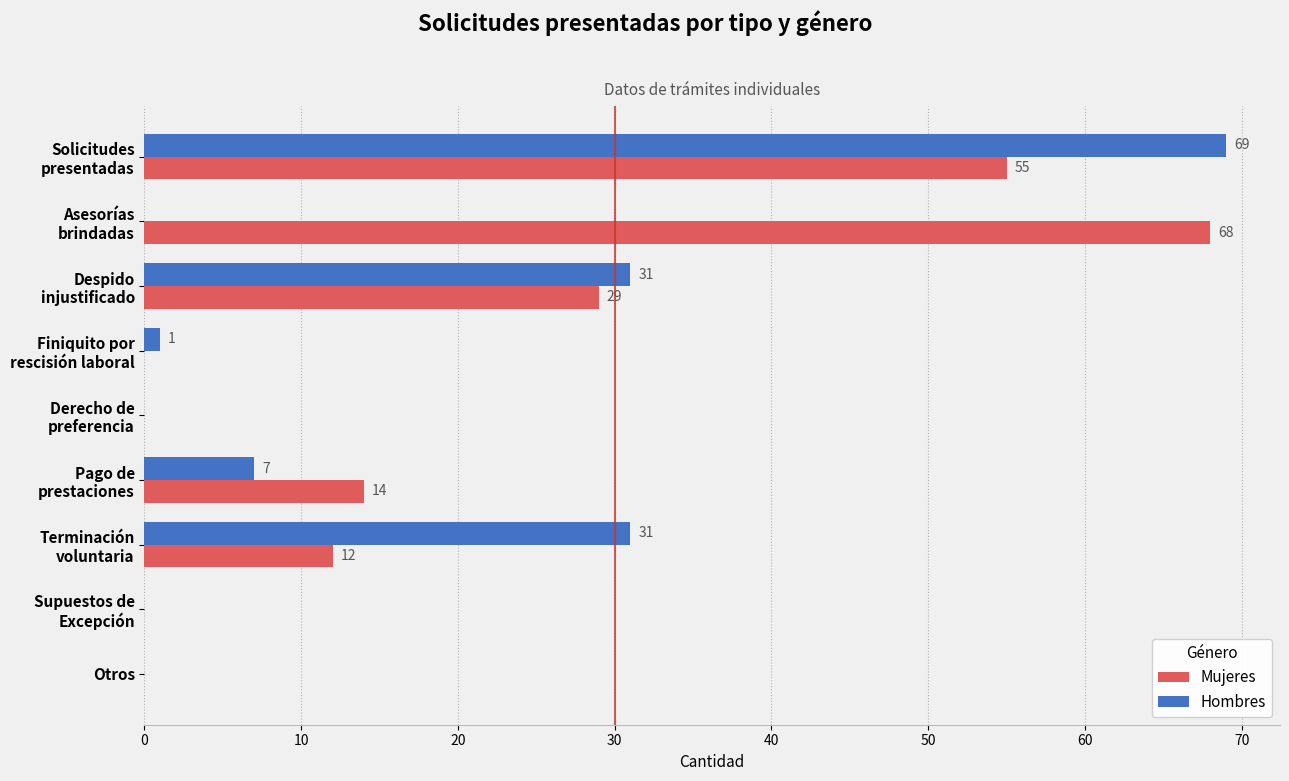

What is the maximum value for Mujeres?

68